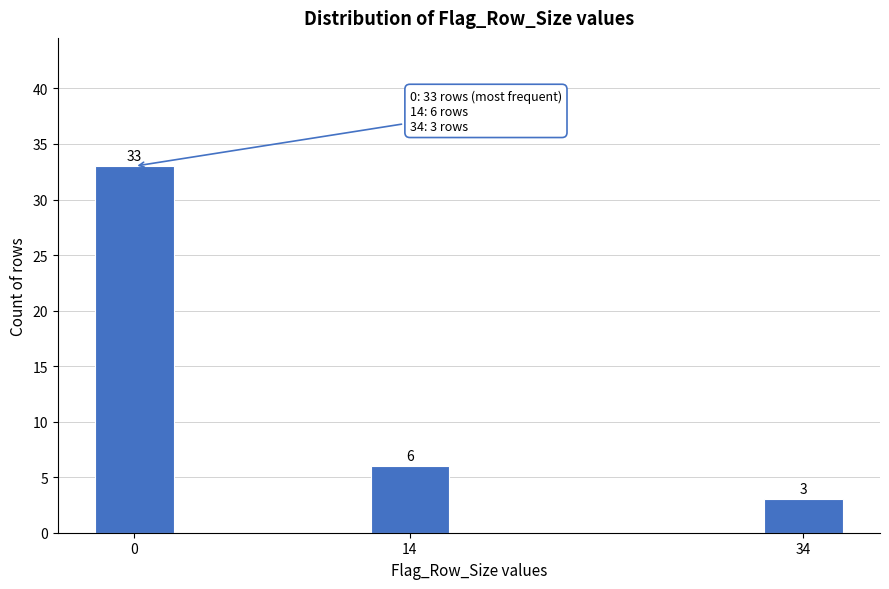

Reading left to right, transcribe all the data shown in this chart.

33	6	3